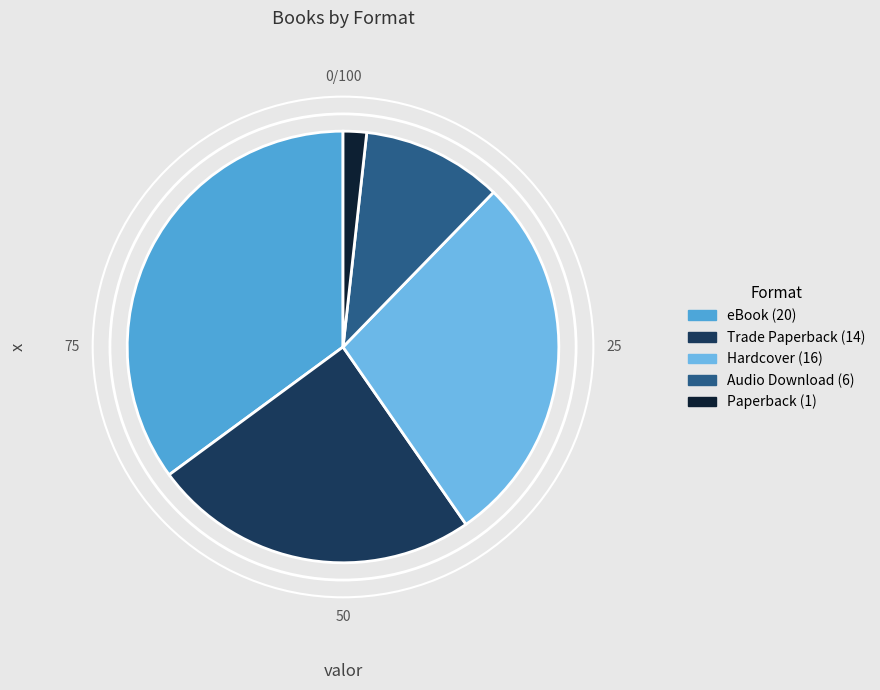

Does any single category account for the majority?

No